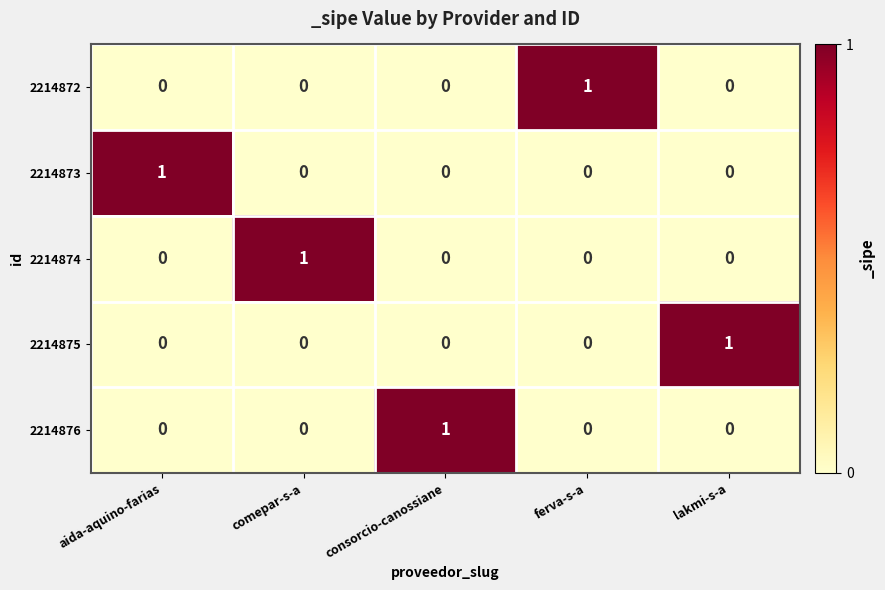

At how many categories does at least one series exceed 0?

5